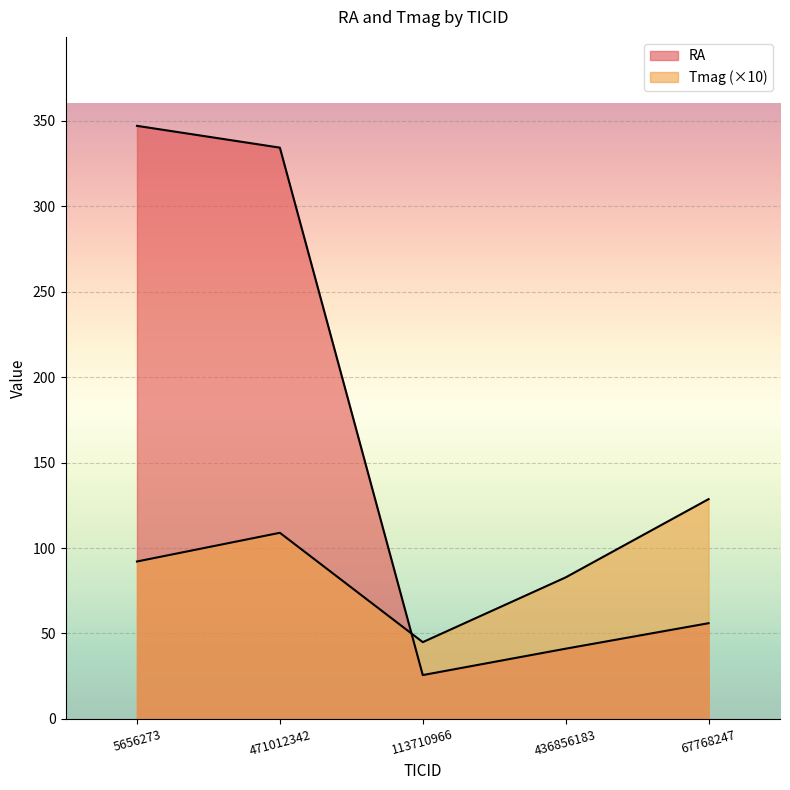

Reading left to right, list all the values displayed in this chart.

RA: 347.1	334.3	25.6	41.1	56.0
Tmag: 92.1	108.9	44.9	82.8	128.6